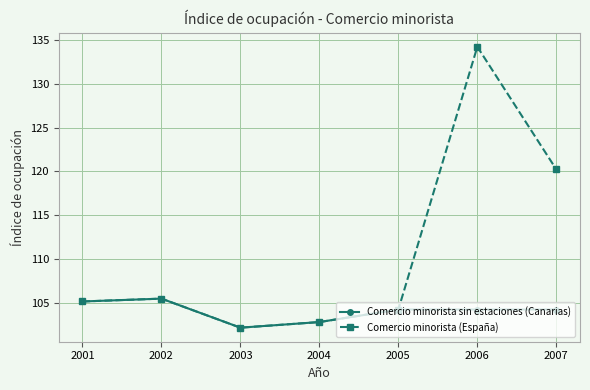

True or false: Comercio minorista (España) has a value of 48.1 at 2003.

False